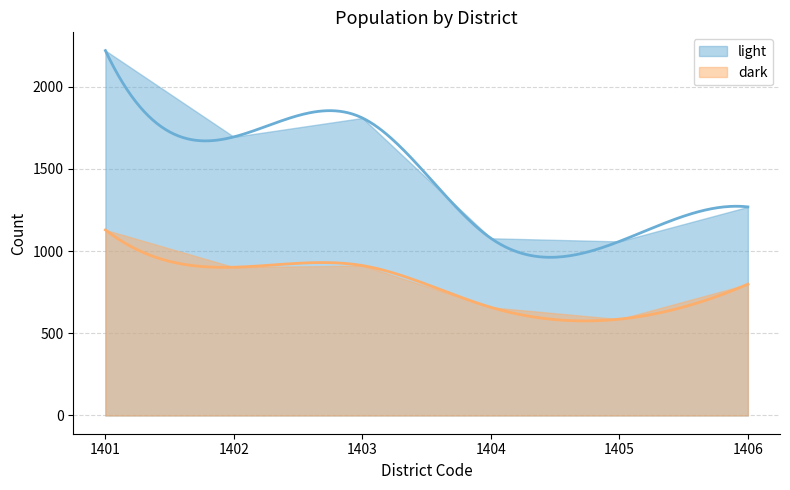

Reading left to right, extract all data points from this chart.

light: 1401=2220	1402=1695	1403=1810	1404=1078	1405=1059	1406=1269
dark: 1401=1129	1402=902	1403=912	1404=658	1405=586	1406=799